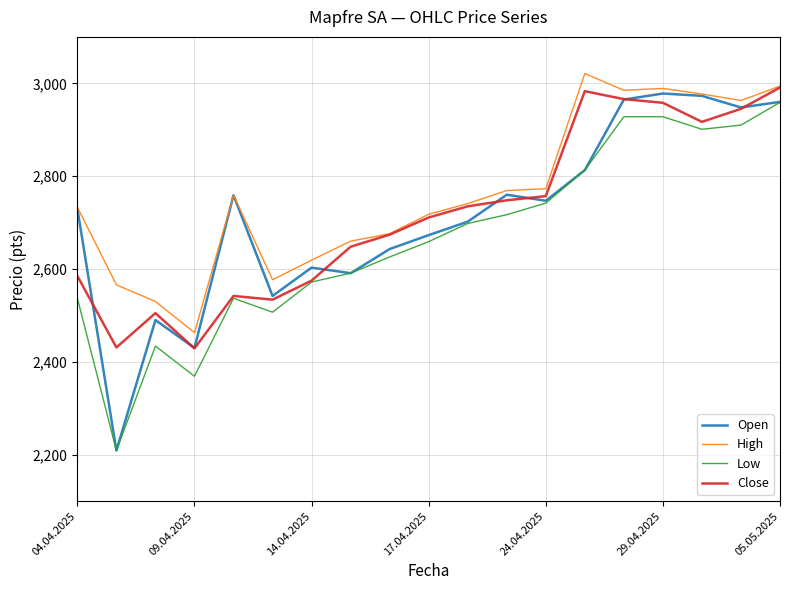

Which series has the widest spread of values?

Open